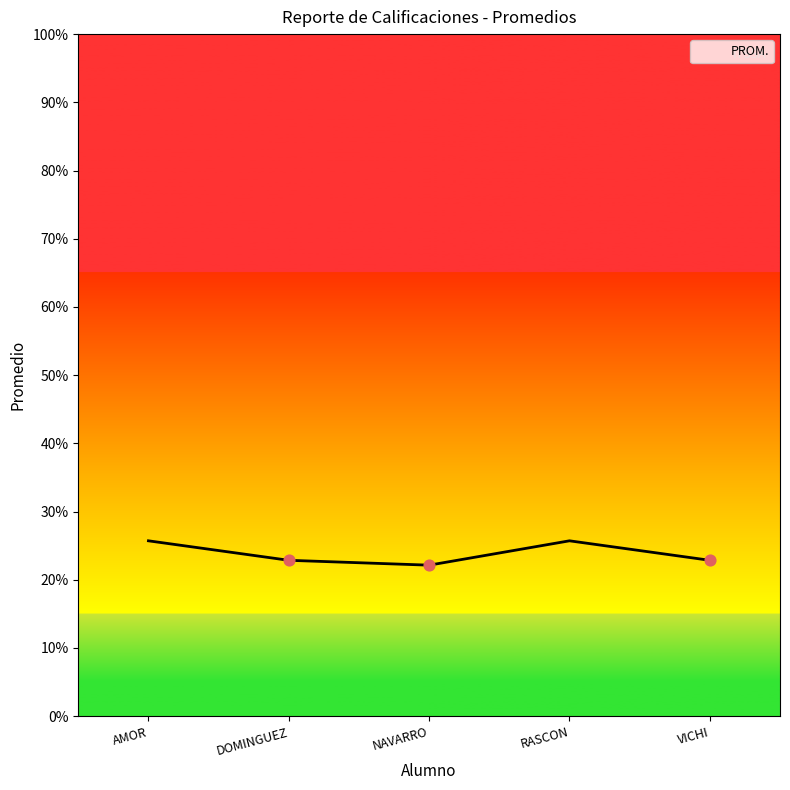

Approximately how many times larger is the value at NAVARRO compared to AMOR?

0.9